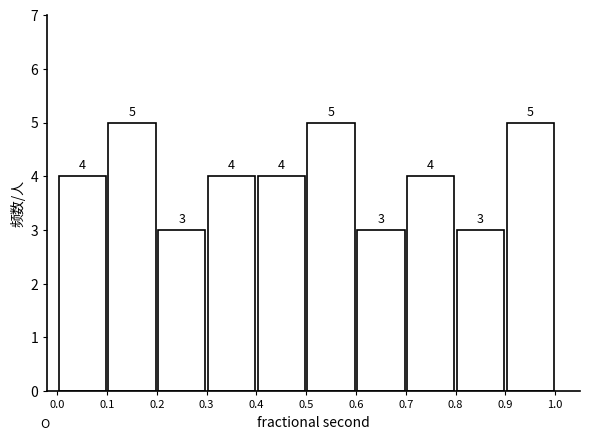

Reading left to right, list every bar in this chart as the range it spans on the x-axis followed by its height.

0.0 to 0.1: 4
0.1 to 0.2: 5
0.2 to 0.3: 3
0.3 to 0.4: 4
0.4 to 0.5: 4
0.5 to 0.6: 5
0.6 to 0.7: 3
0.7 to 0.8: 4
0.8 to 0.9: 3
0.9 to 1.0: 5